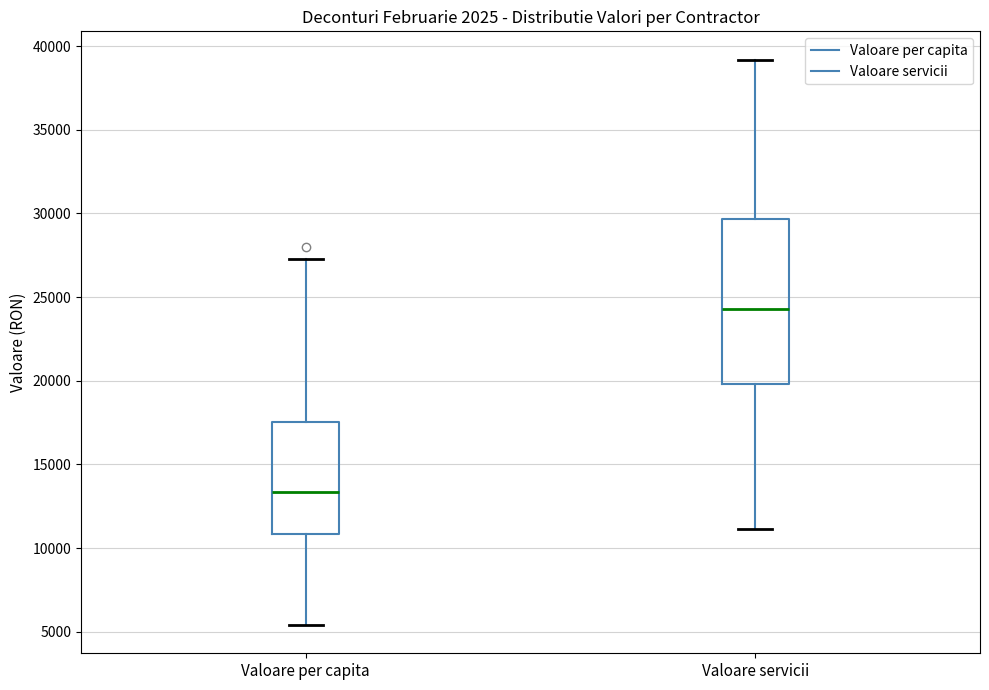

Reading left to right, read every box against the y-axis: the position of its median line, the range the box covers, and the ends of its whiskers. The values are not printed on the chart, so give them approximately, as read against the axis.

Valoare per capita: median 13500, box 11000 to 17500, whiskers 5500 to 27500
Valoare servicii: median 24500, box 20000 to 29500, whiskers 11000 to 39000